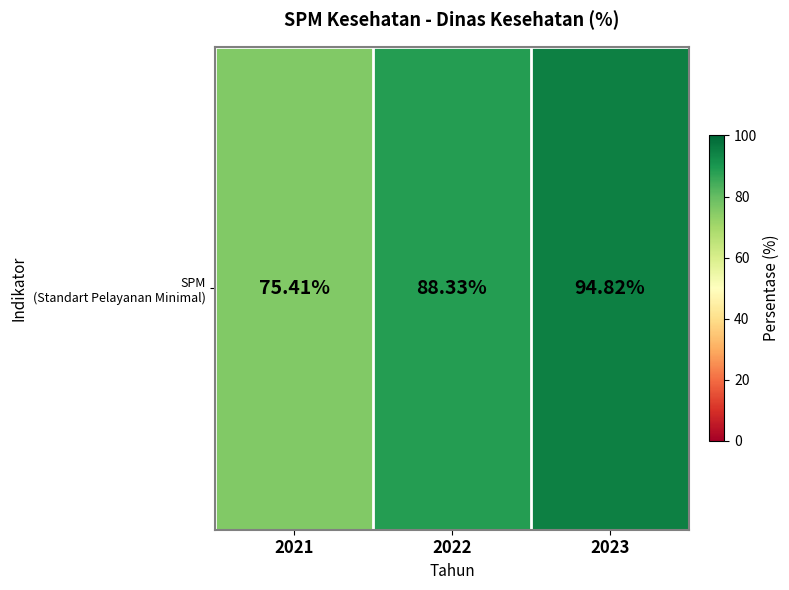

What is the ratio of the value at 2023 to the value at 2021?

1.3